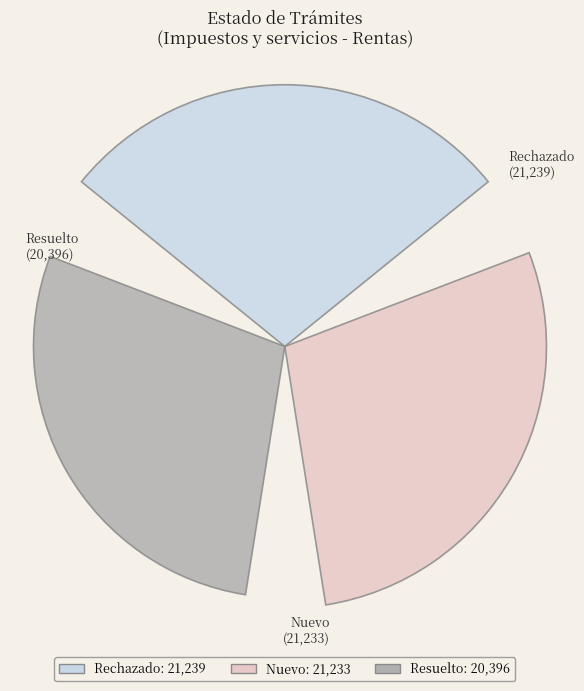

Rank the categories by value from lowest to highest.

Resuelto, Nuevo, Rechazado